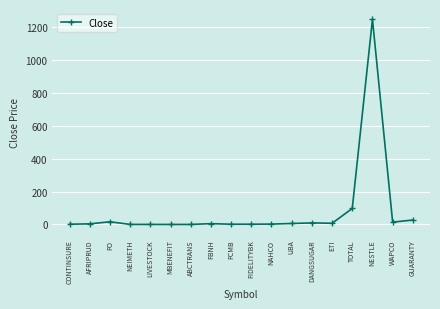

What position from the left is MBENEFIT?

6